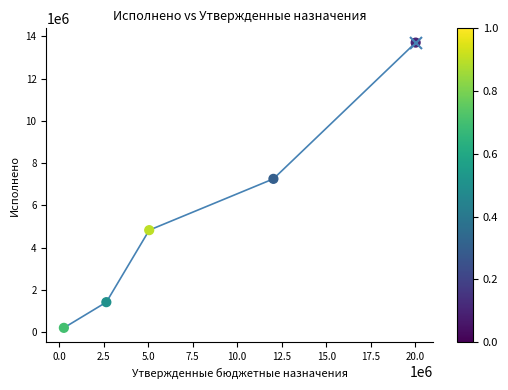

What Y value in the scatter plot is closest to 6955753?

7257078.3